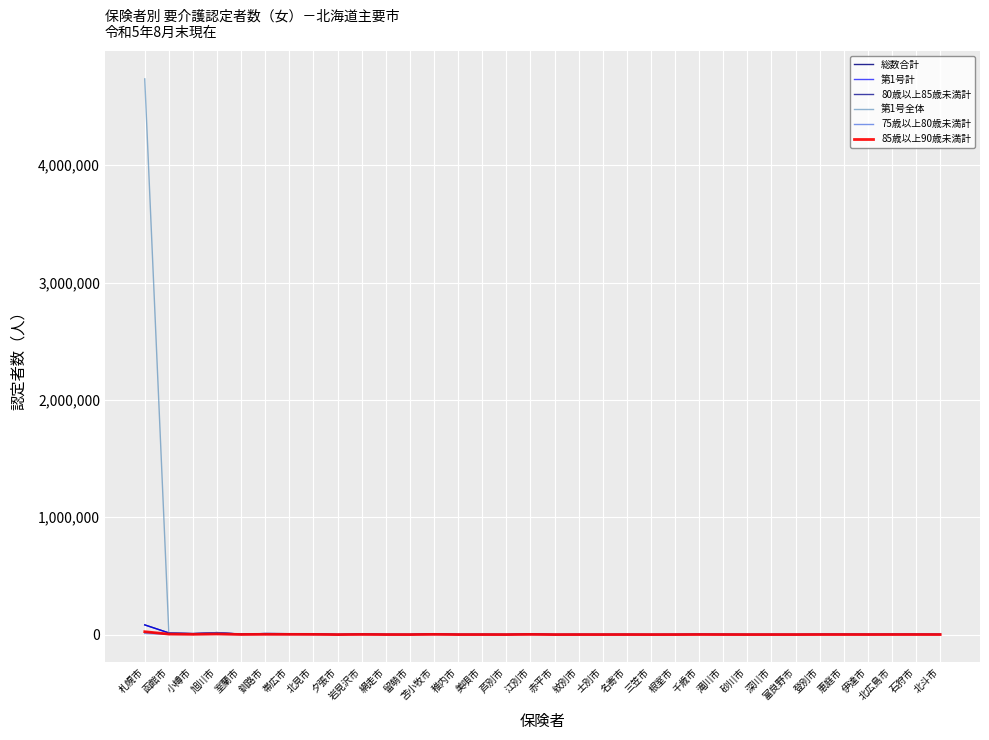

True or false: 80歳以上85歳未満計 has a value of 93 at 三笠市.

False